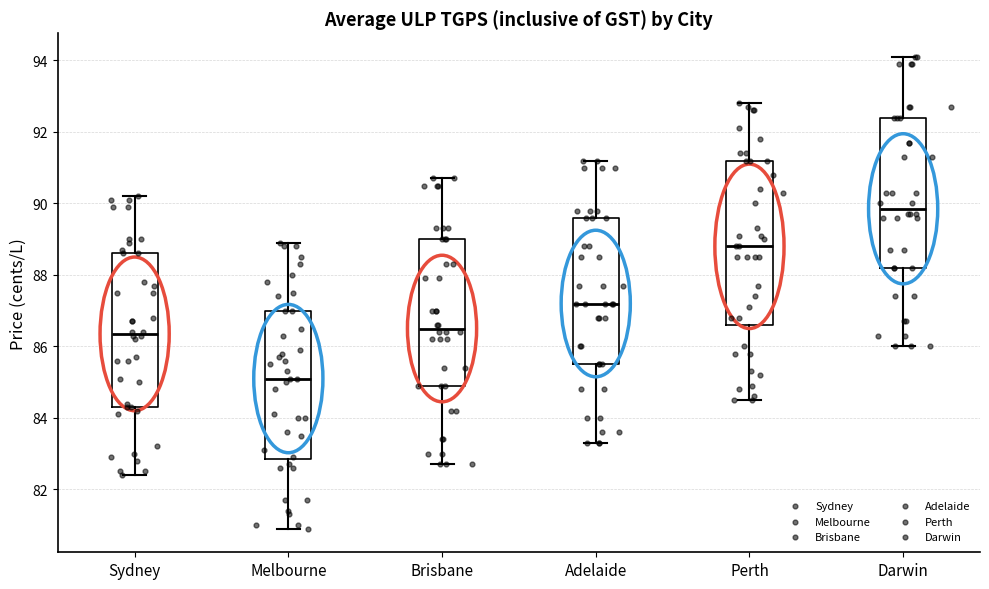

Comparing the boxes themselves (not the whiskers), which one is the tallest?

Perth